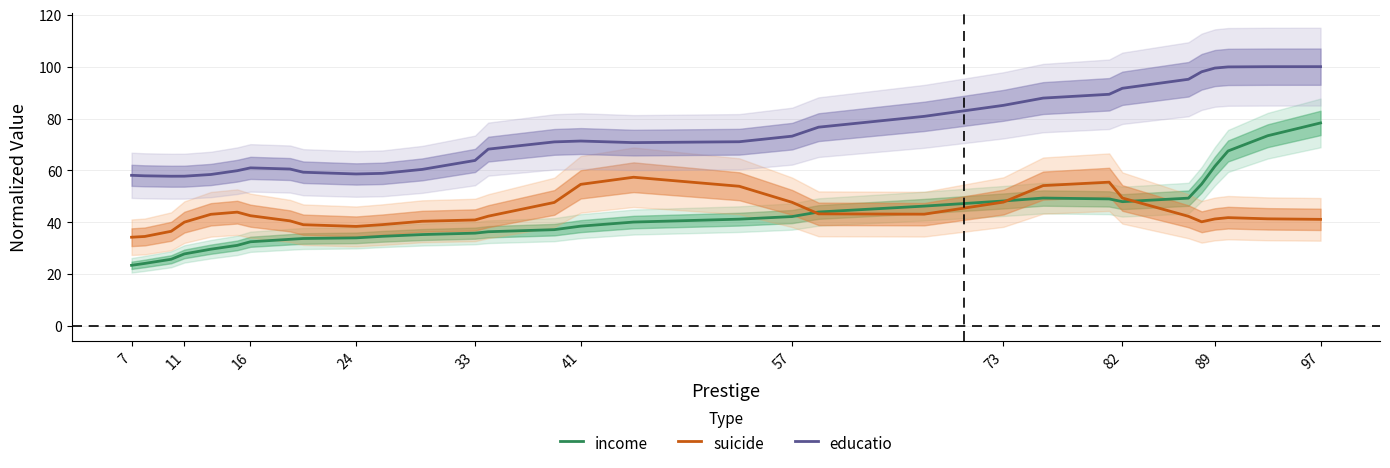

True or false: income and educatio intersect in this chart.

False